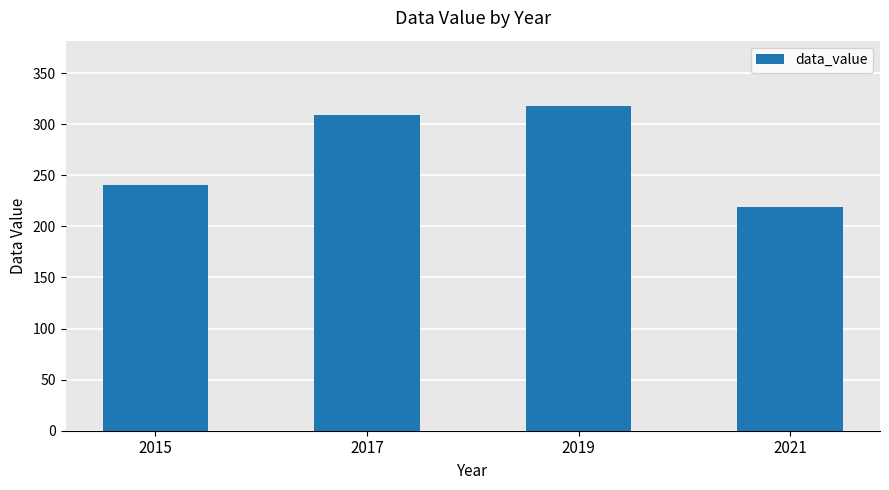

True or false: the data shows 158.6 at 2017.

False